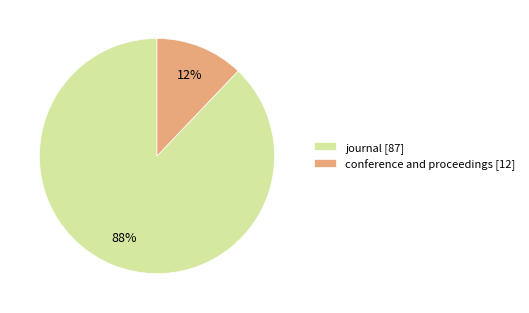

Does any single category account for the majority?

Yes